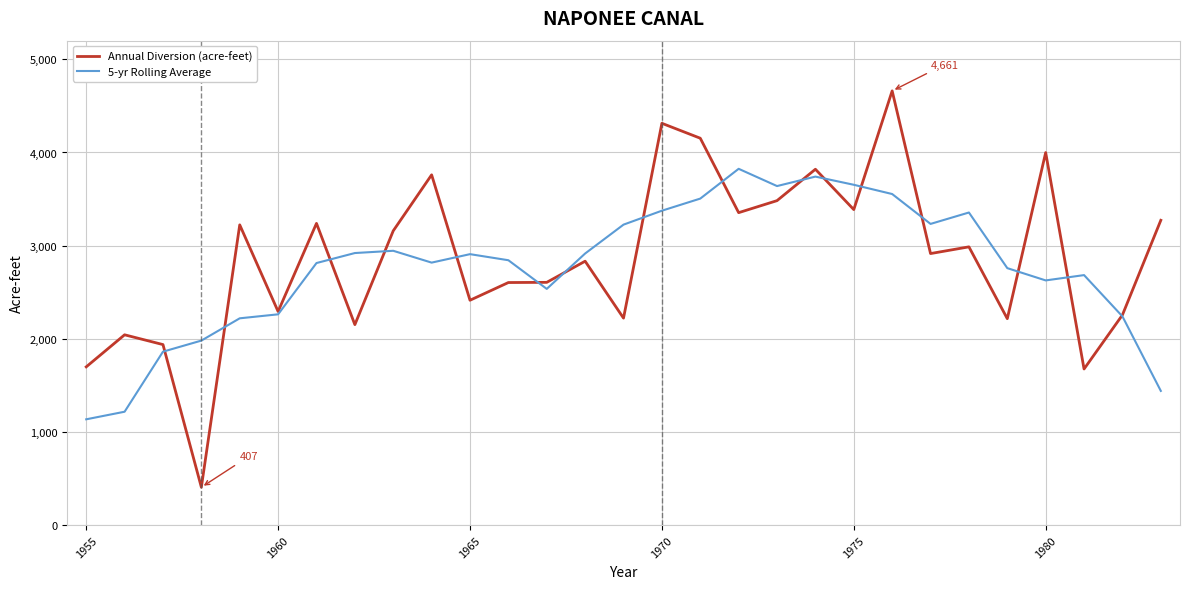

Rank the series by their maximum value, from highest to lowest.

Annual Diversion (acre-feet), 5-yr Rolling Average